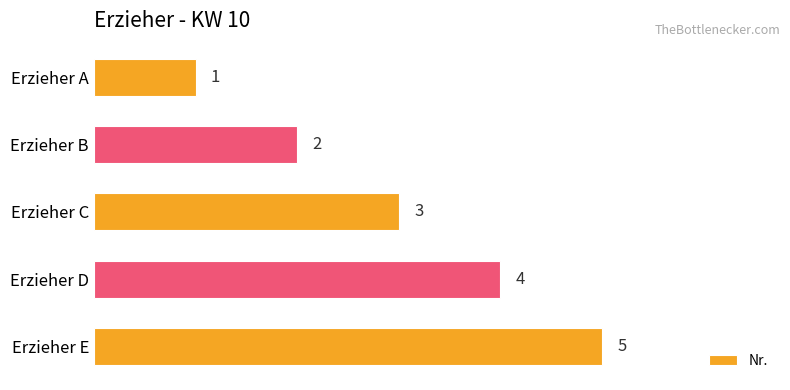

True or false: the data shows 5 at Erzieher C.

False